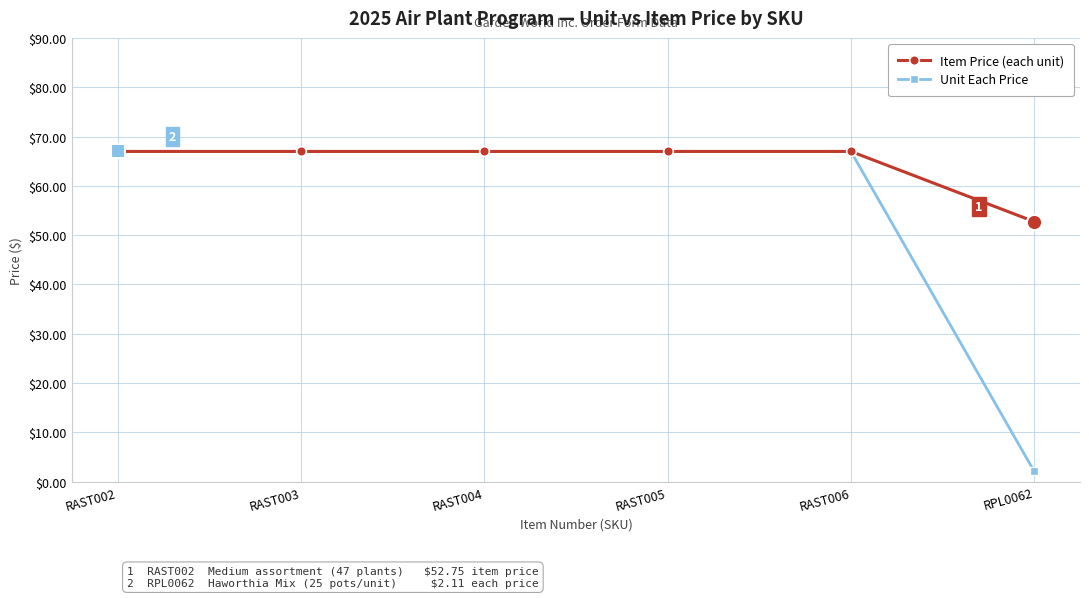

What is the difference between the second highest and minimum values in the Unit Each Price series?

64.9